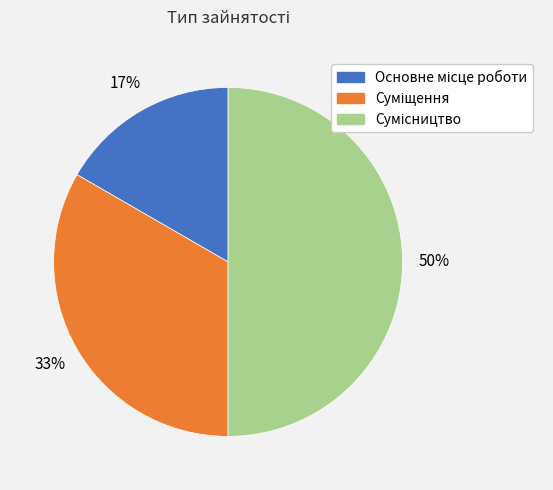

To the nearest percent, what is the average slice percentage?

33%